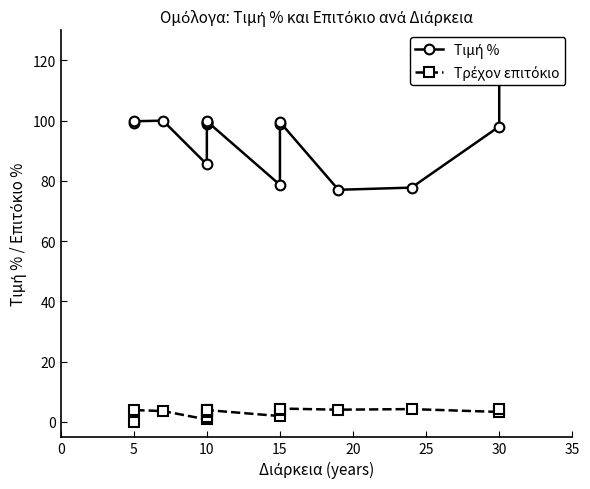

Is this an area chart (filled region under the line)?

No